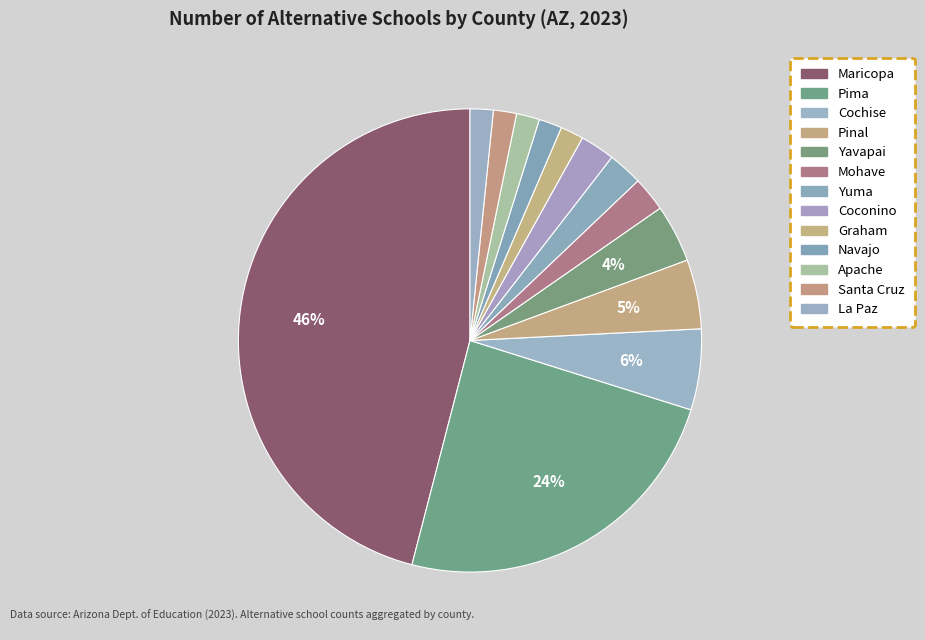

What is the change in value from Cochise to La Paz?

-5